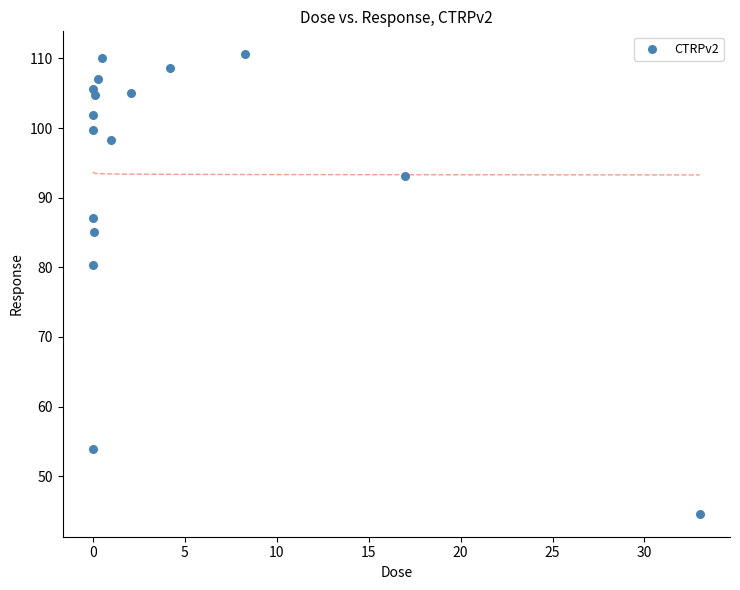

What Y value in the scatter plot is closest to 77?

80.3